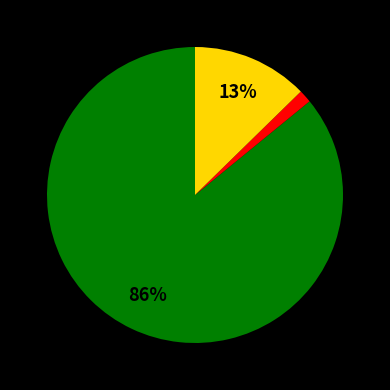

To the nearest percent, what is the average slice percentage?

33%